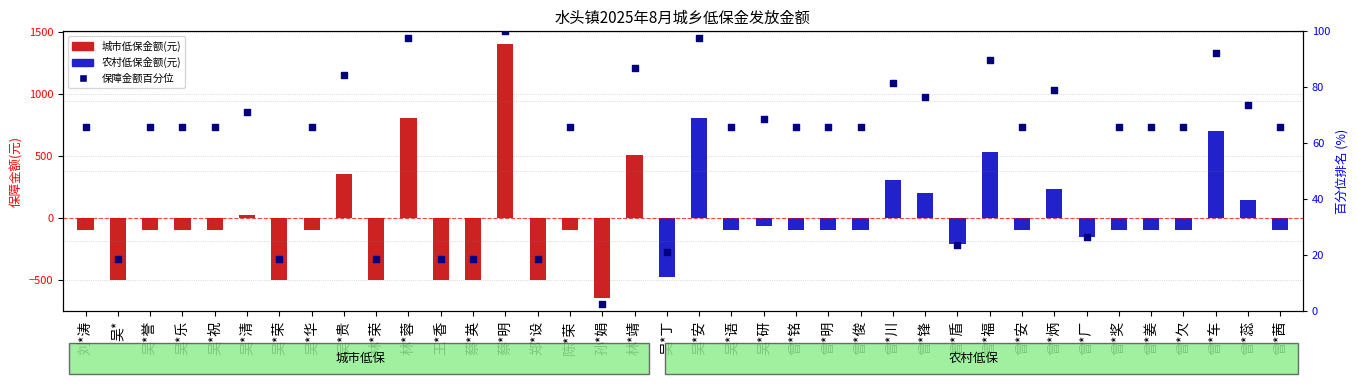

Between 曾*车 and 曾*铭, which is larger?

曾*车